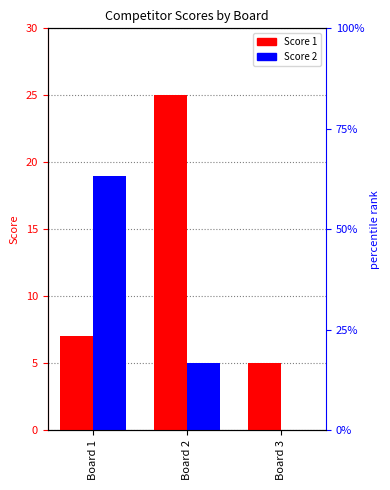

What is the spread (max minus min) of values at Board 2?

20